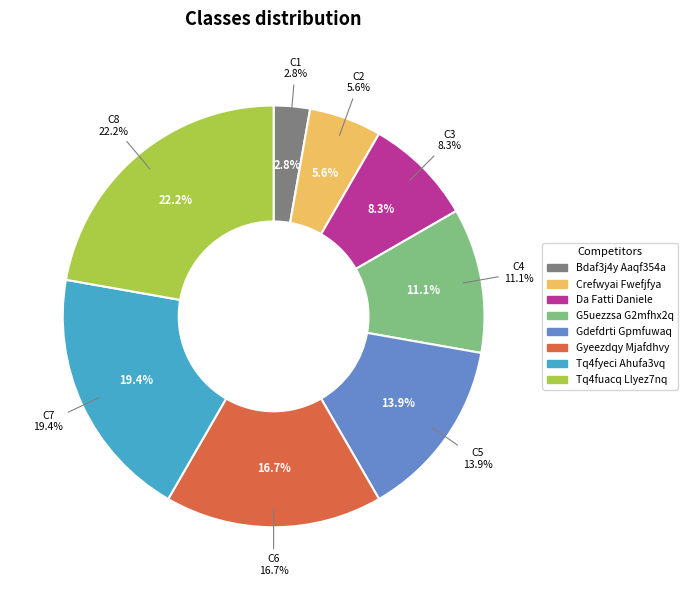

Is Da Fatti Daniele the majority of the pie?

No